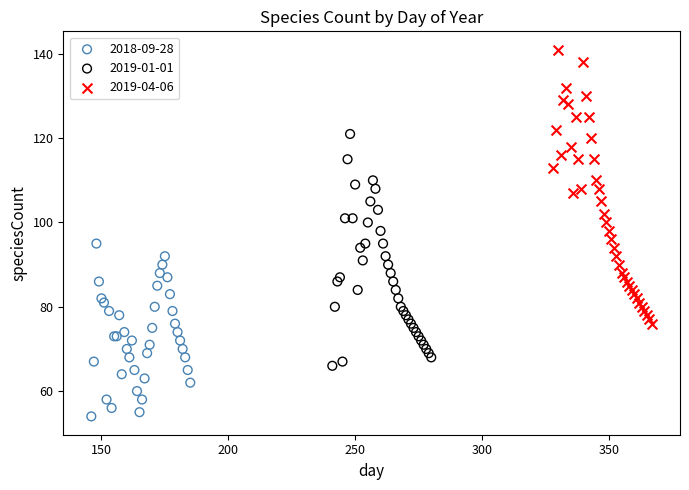

Which series reaches the minimum Y coordinate?

2018-09-28